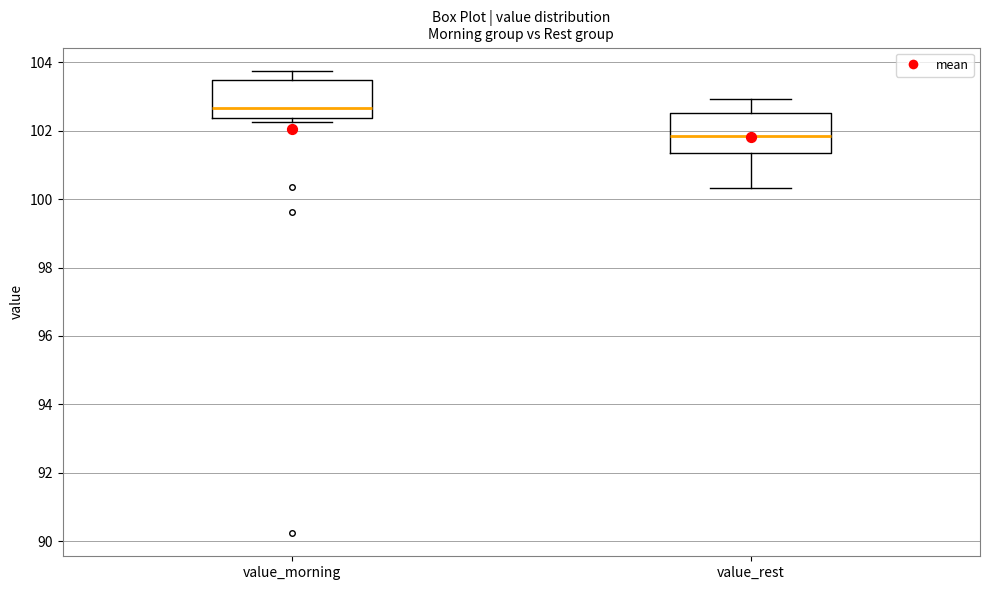

Where is the lower edge of the box for value_rest on the y-axis? The values are not printed on the chart, so give them approximately, as read against the axis.

101.4